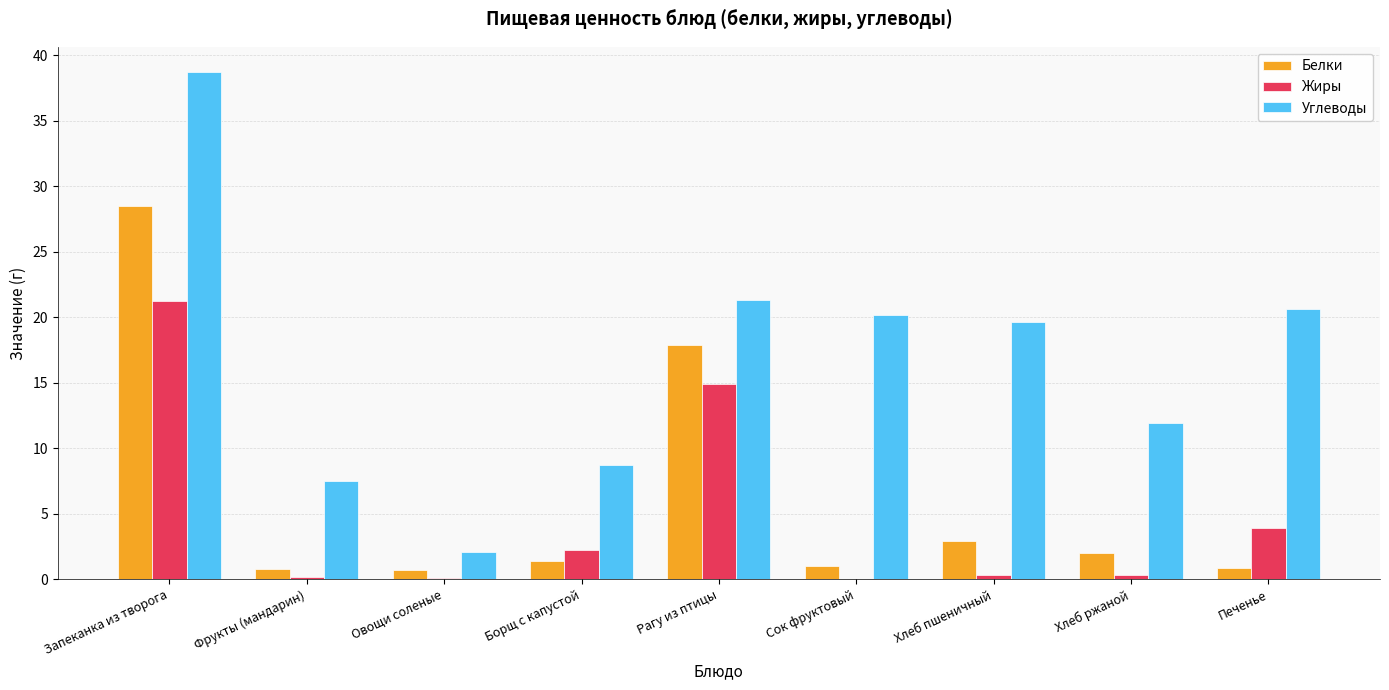

What is the maximum value shown in the chart?

38.7